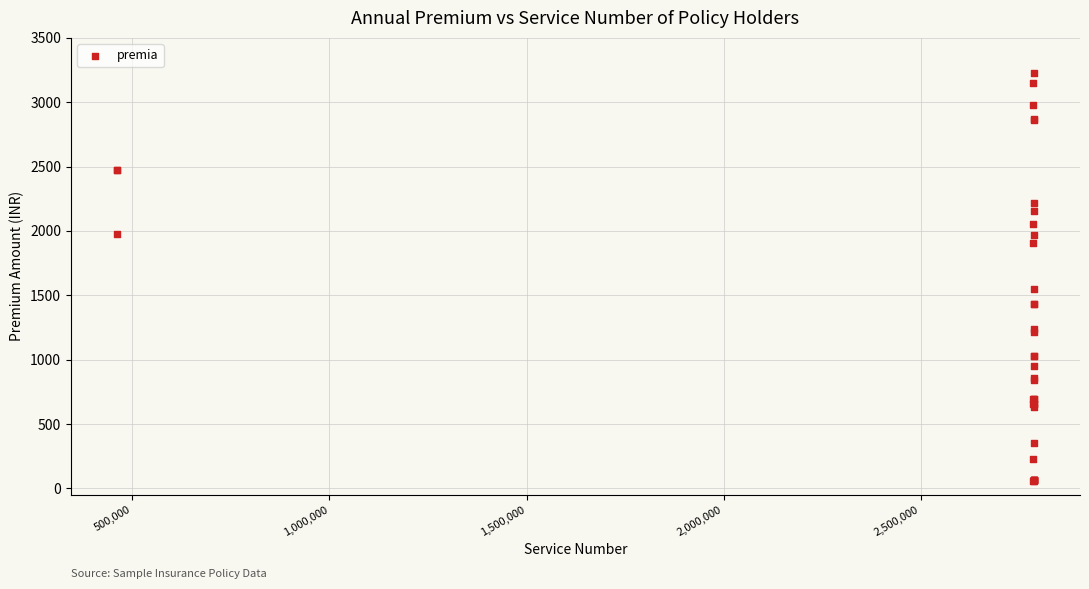

What Y value in the scatter plot is closest to 1642?

1550